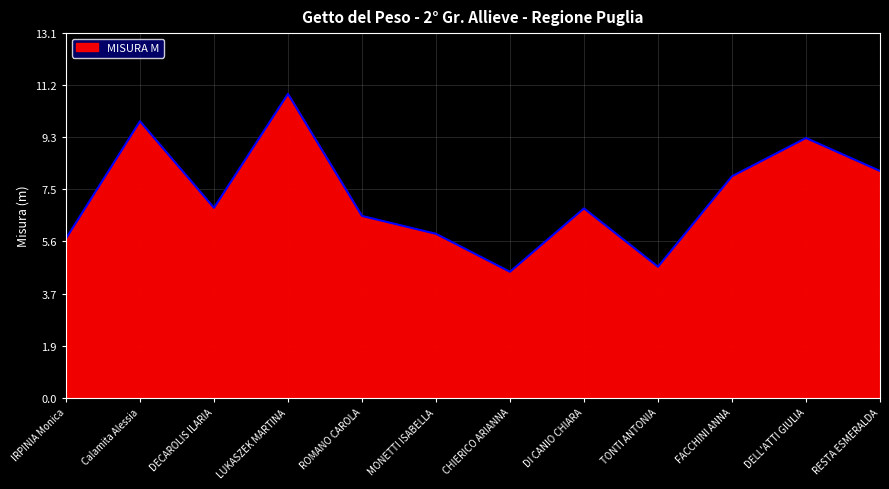

What is the difference between the values at IRPINIA Monica and FACCHINI ANNA?

2.2